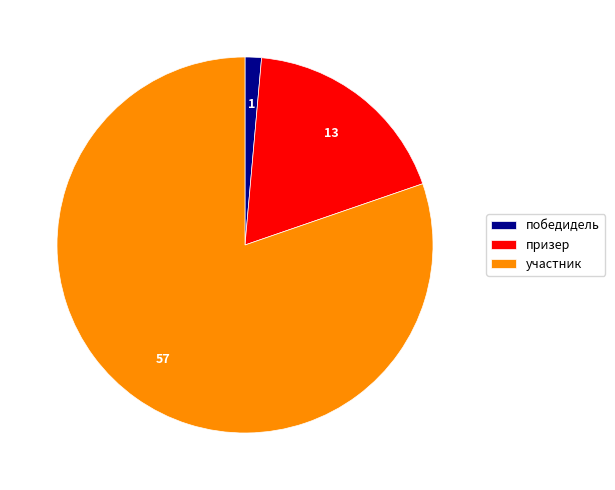

Approximately how many times larger is the value at призер compared to победидель?

13.0